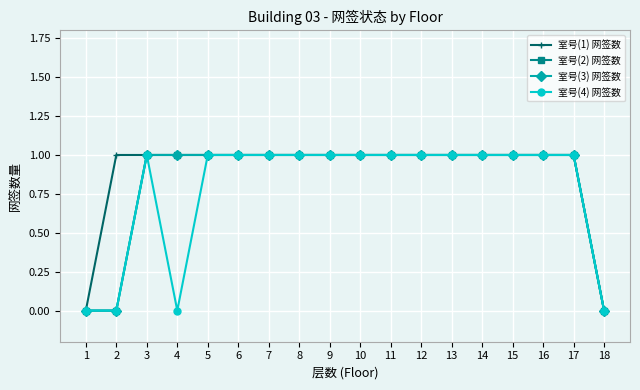

Is this an area chart (filled region under the line)?

No